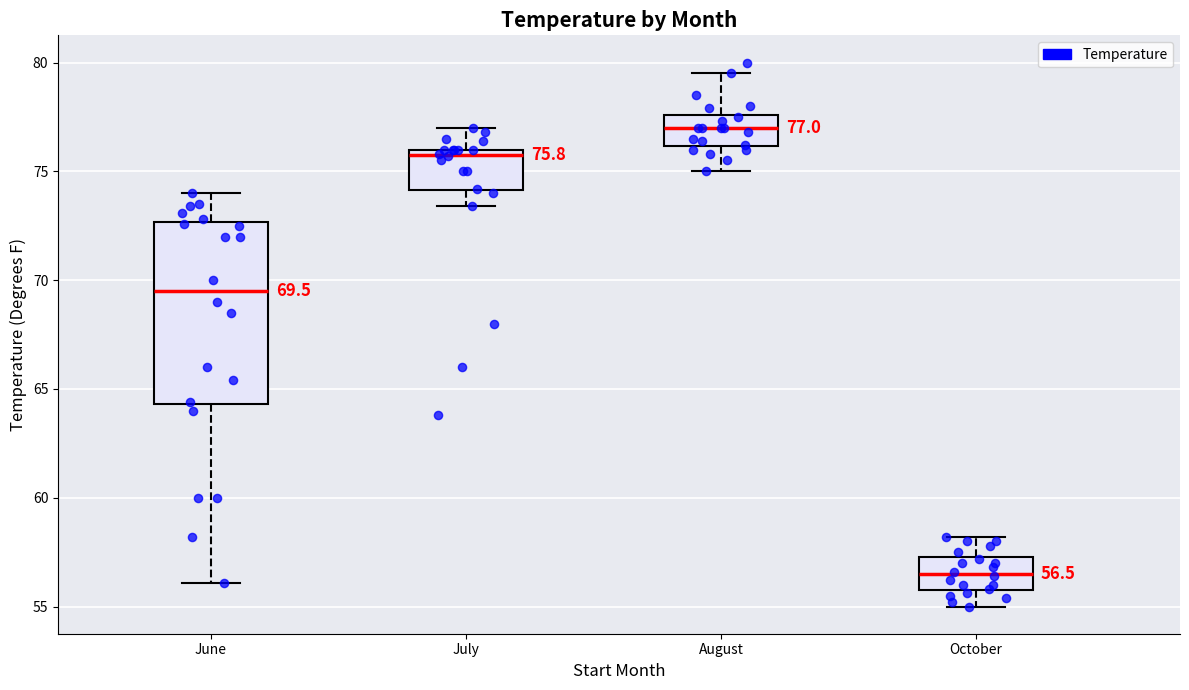

Which box is the tallest, from its lower edge to its upper edge?

June